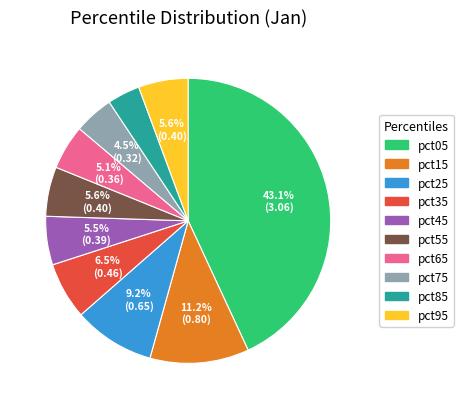

Does any single category account for the majority?

No